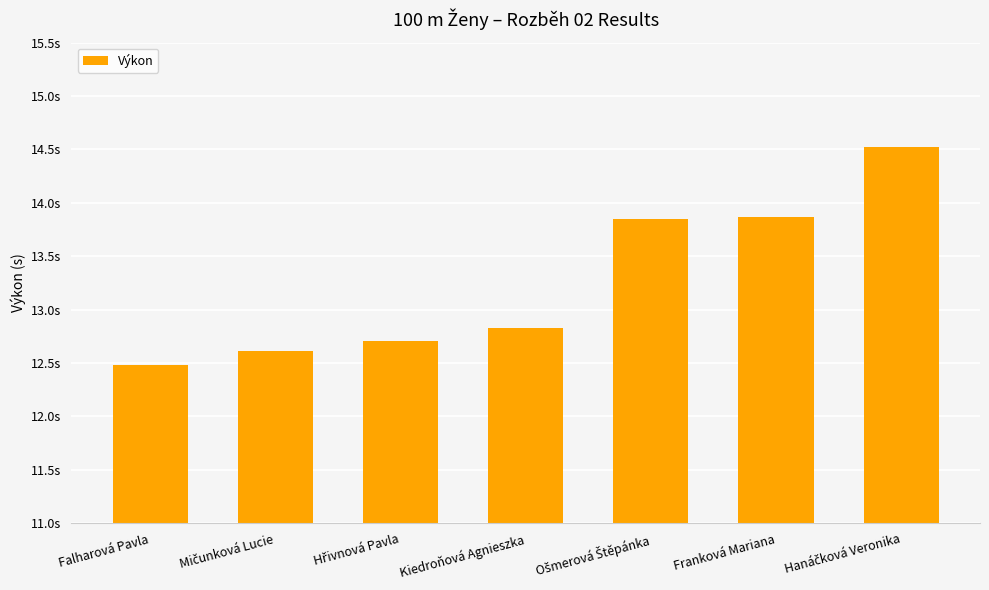

Reading left to right, list all the values displayed in this chart.

12.5	12.6	12.7	12.8	13.8	13.9	14.5